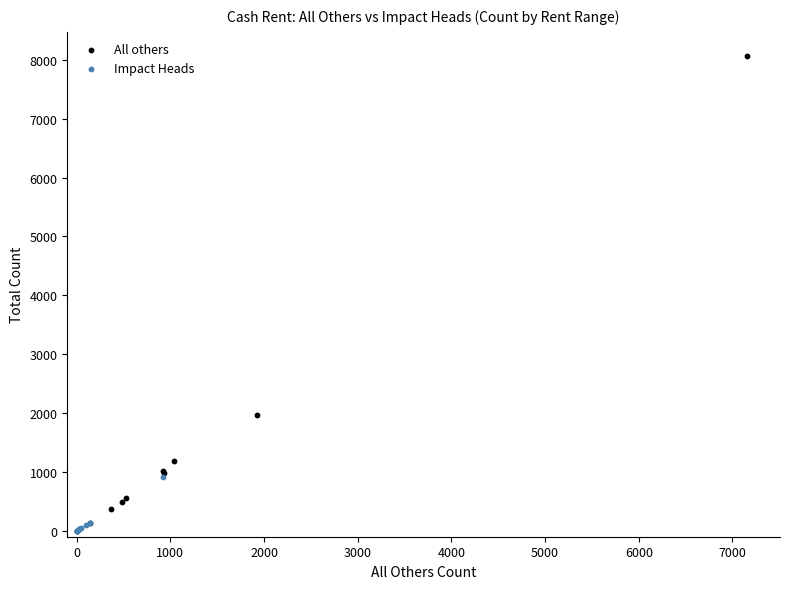

Which series has the largest Y range (max minus min)?

All others